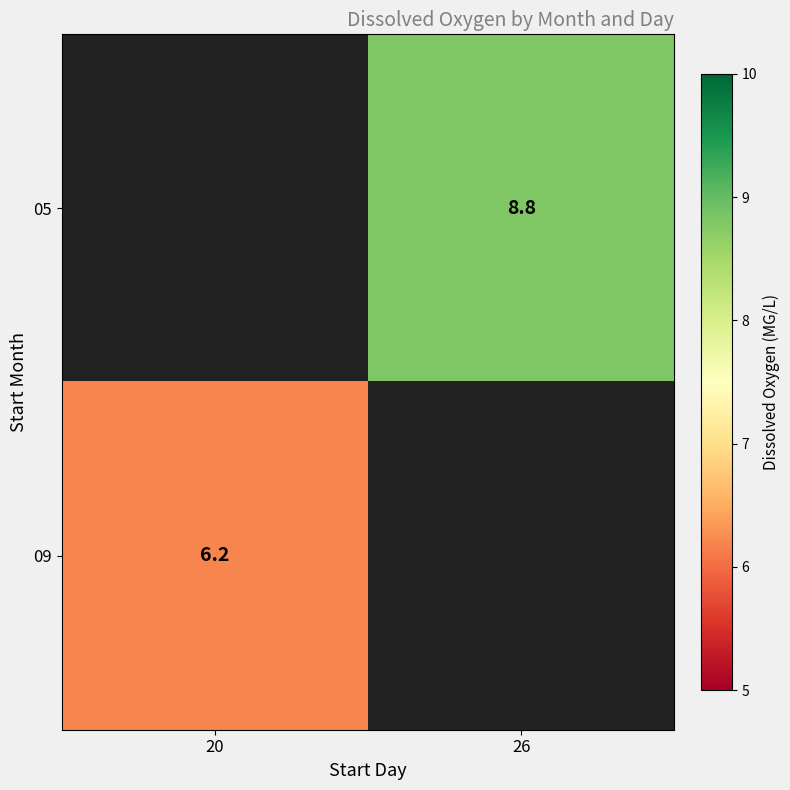

True or false: 09 has a value of 1.3 at 20.

False